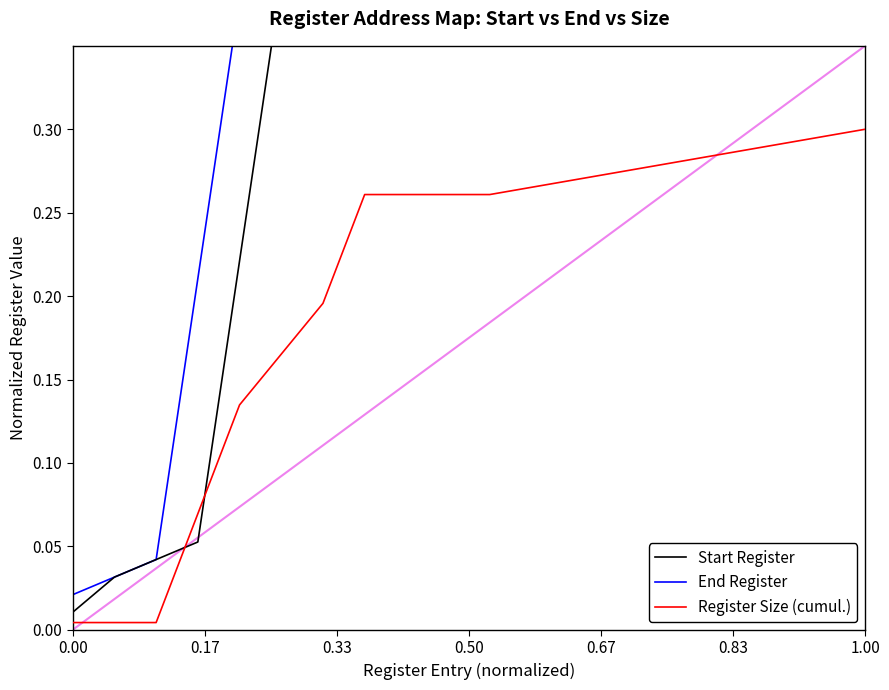

The Register Size (cumul.) series shows 0.3 at 1.00. True or false?

True